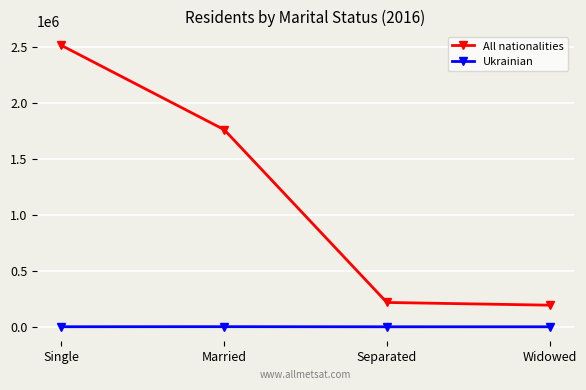

True or false: All nationalities has a value of 1549671 at Single.

False